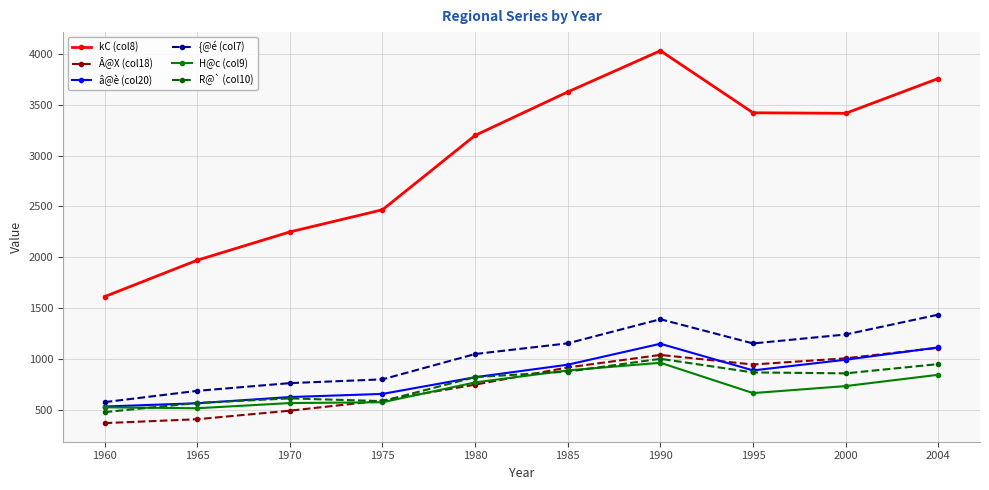

True or false: {@é (col7) and R@` (col10) cross at least once.

False